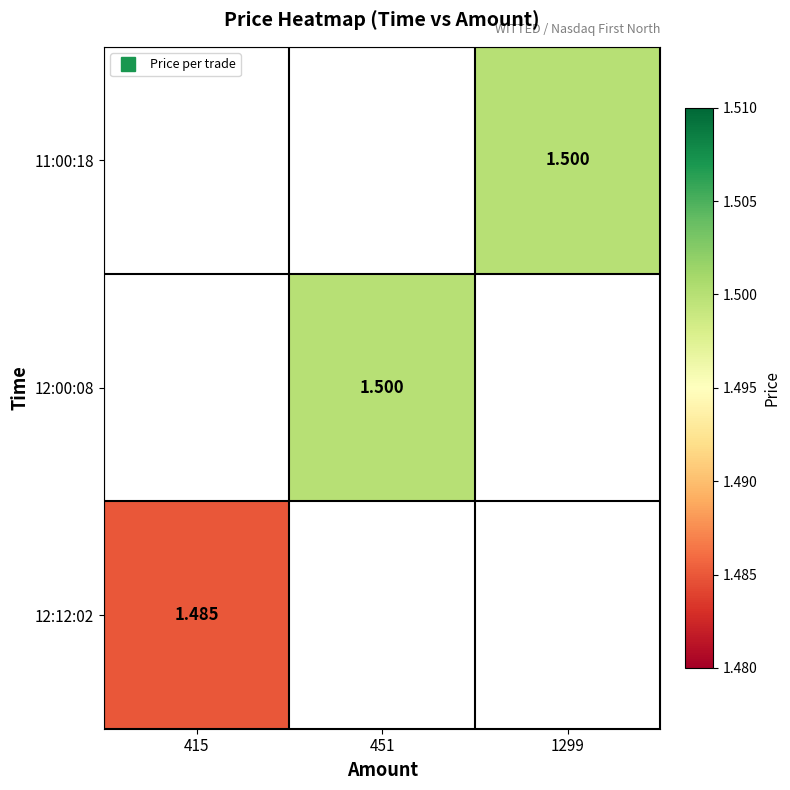

The value of 12:00:08 at 415 is 0.0. True or false?

True